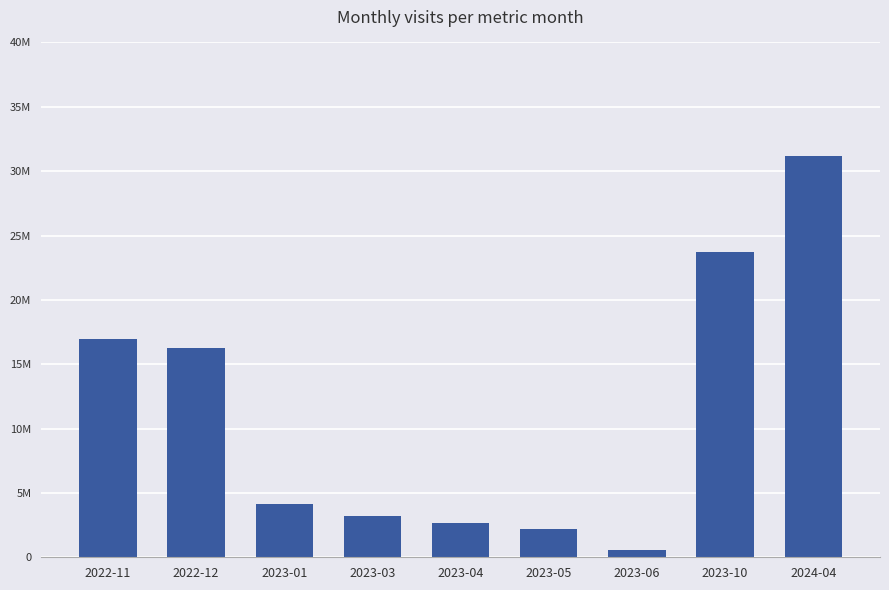

At which category does the chart reach its minimum across all series?

2023-06